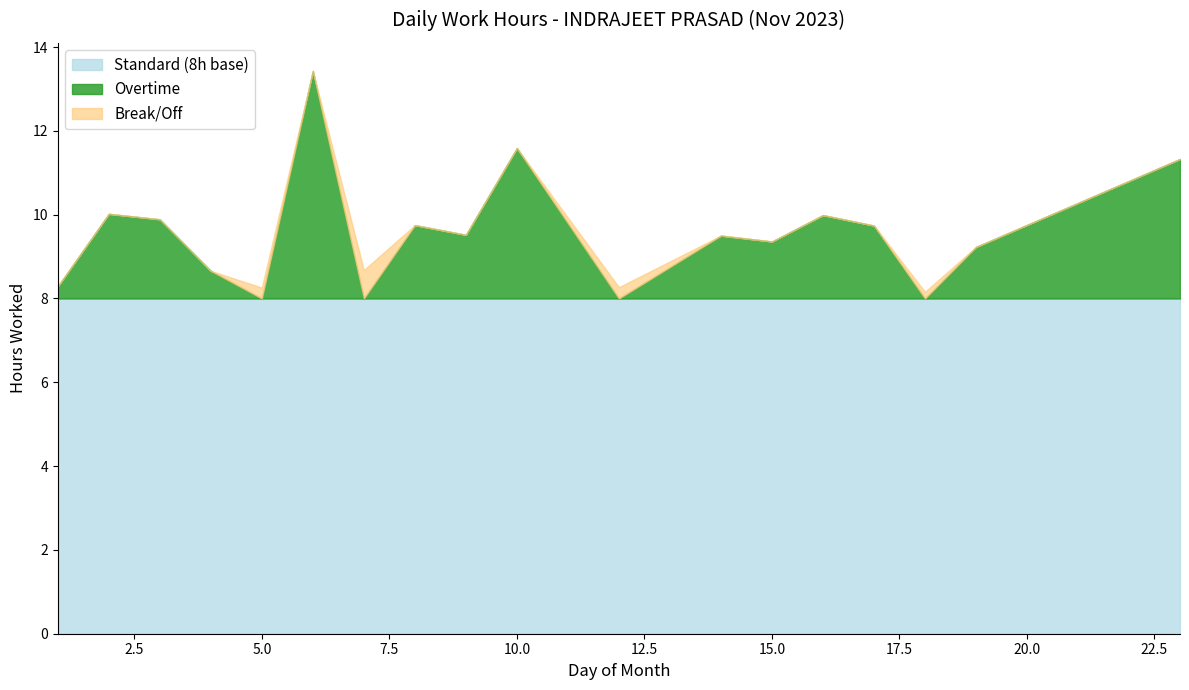

At which category is the sum across all series the highest?

6